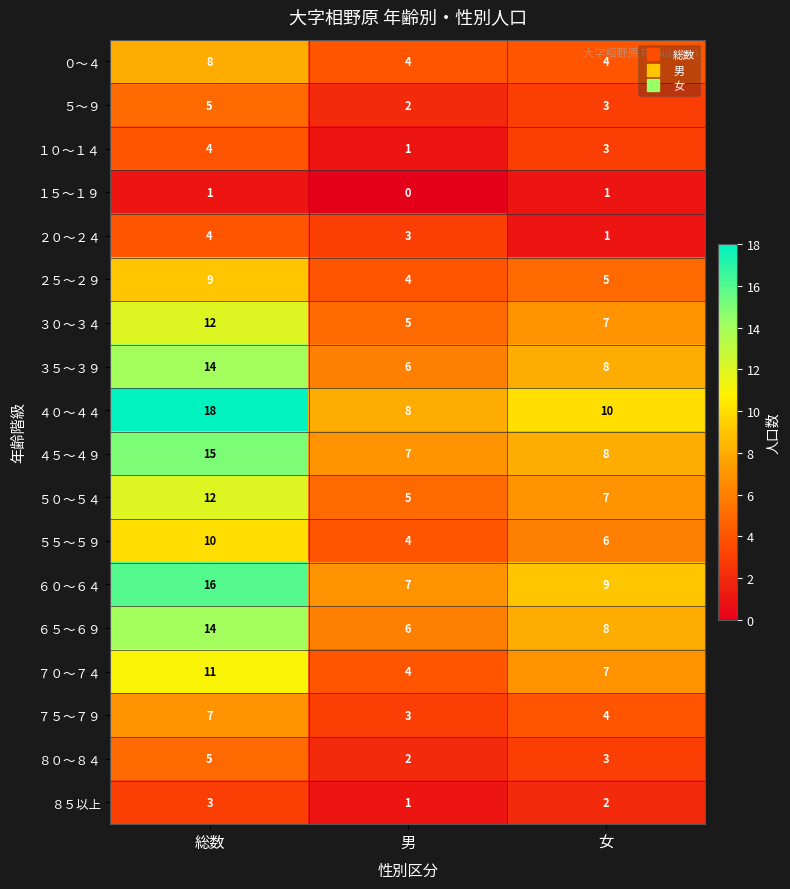

Which category has the lowest value across all series?

男